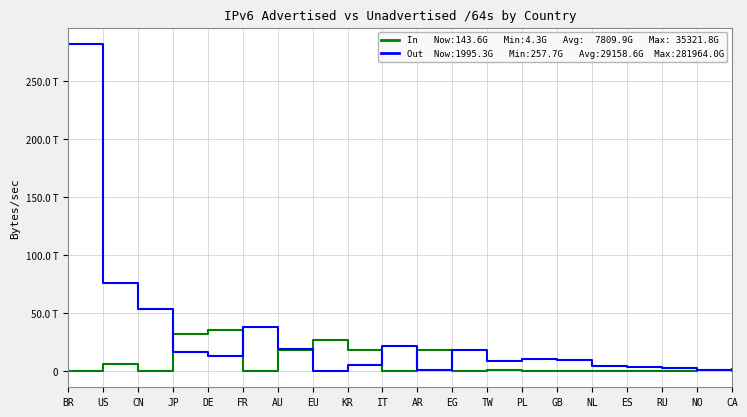

Does the chart display data point markers on the line(s)?

No